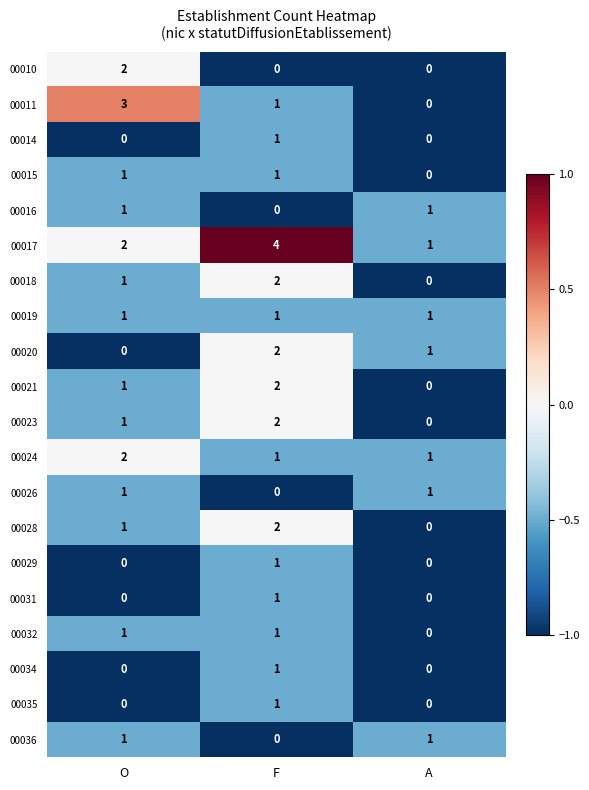

At which category is the sum across all series the highest?

F